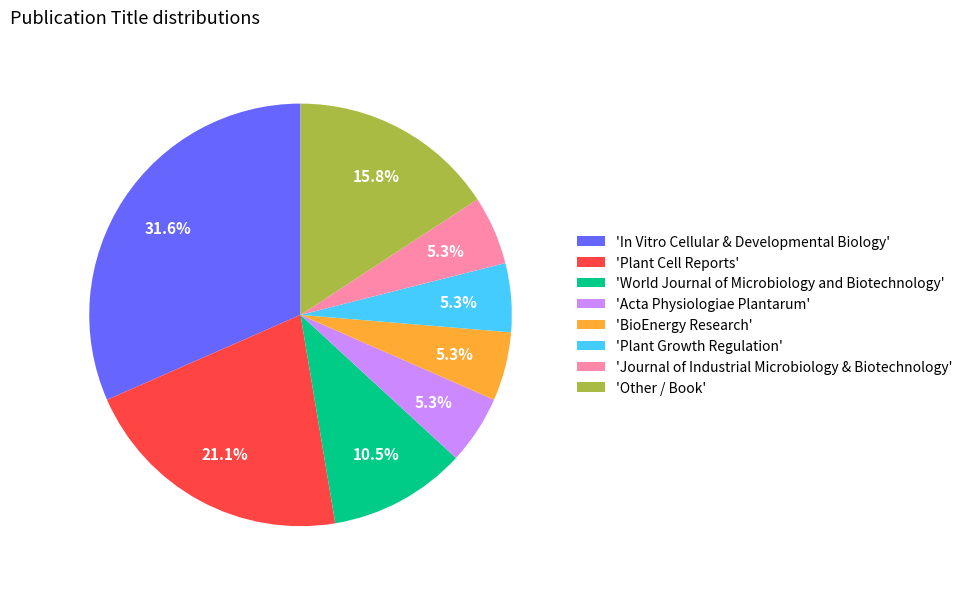

What is the largest slice in the pie chart?

'In Vitro Cellular & Developmental Biology'